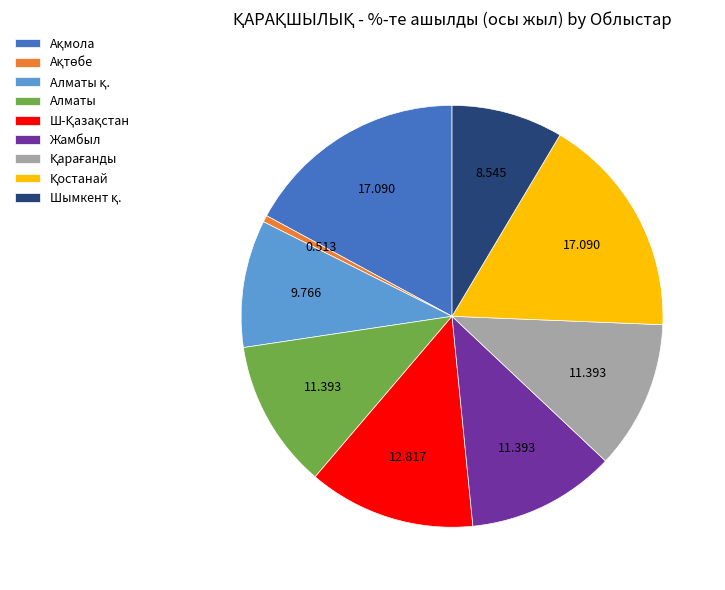

Is there any slice that represents more than half of the pie?

No